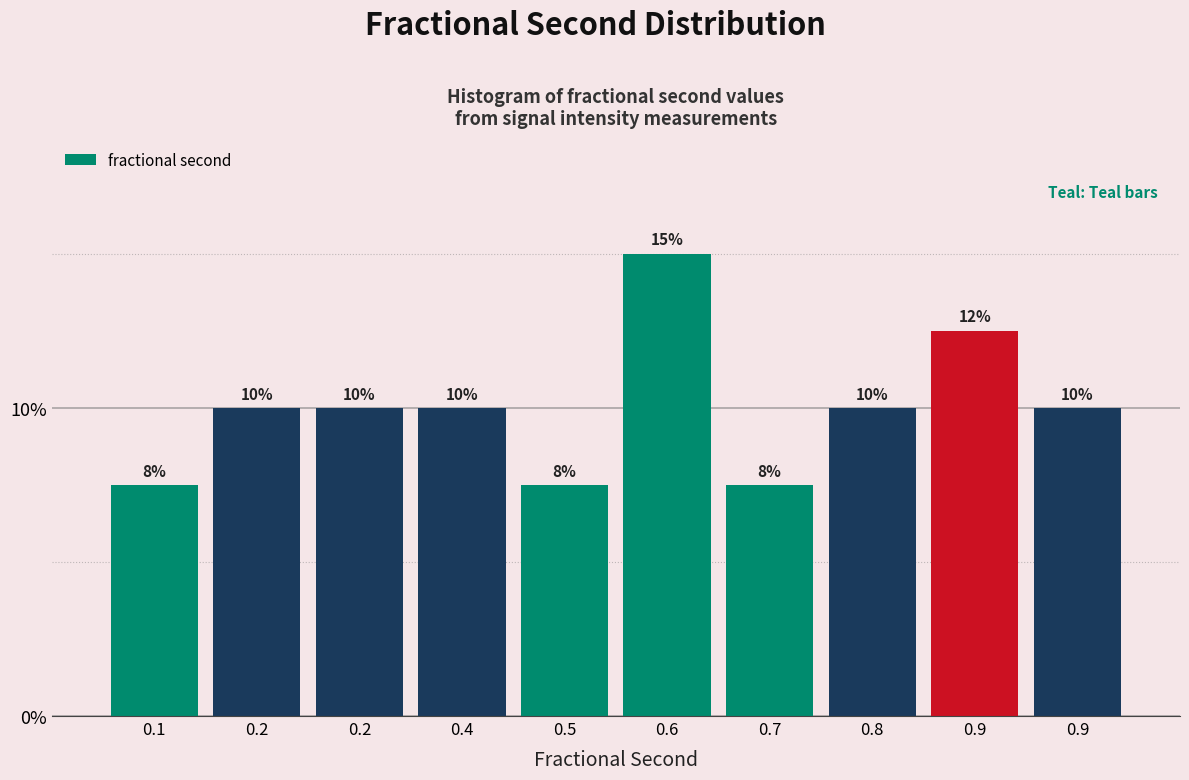

Does the chart contain any negative values?

No